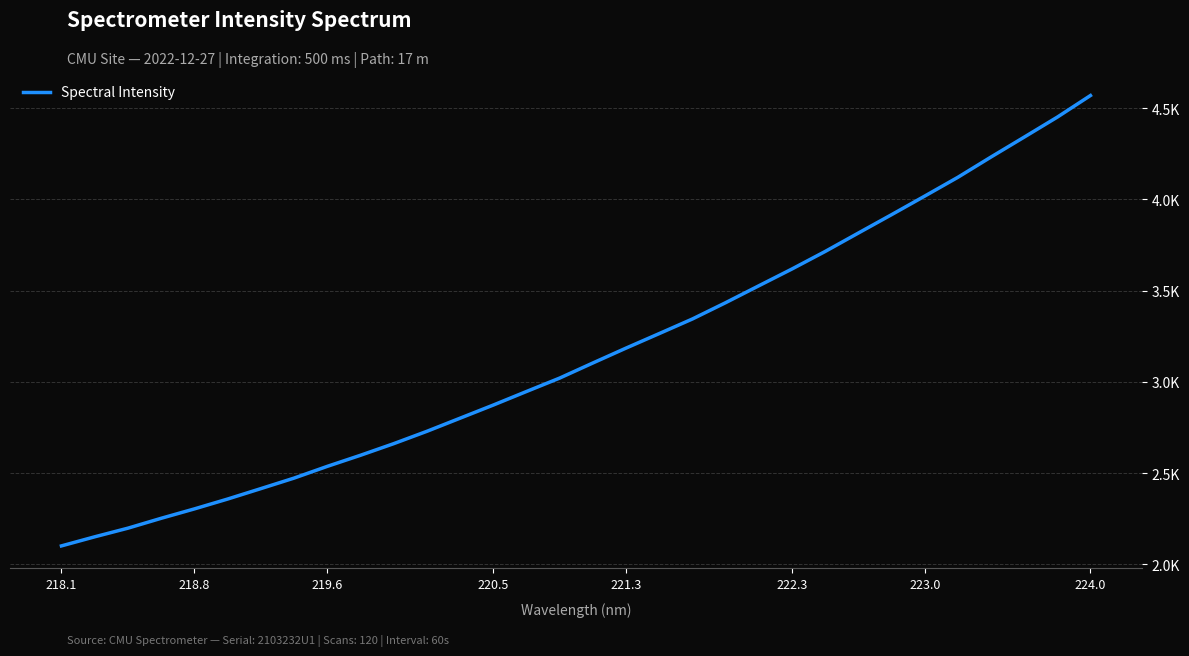

Does the chart display data point markers on the line(s)?

No